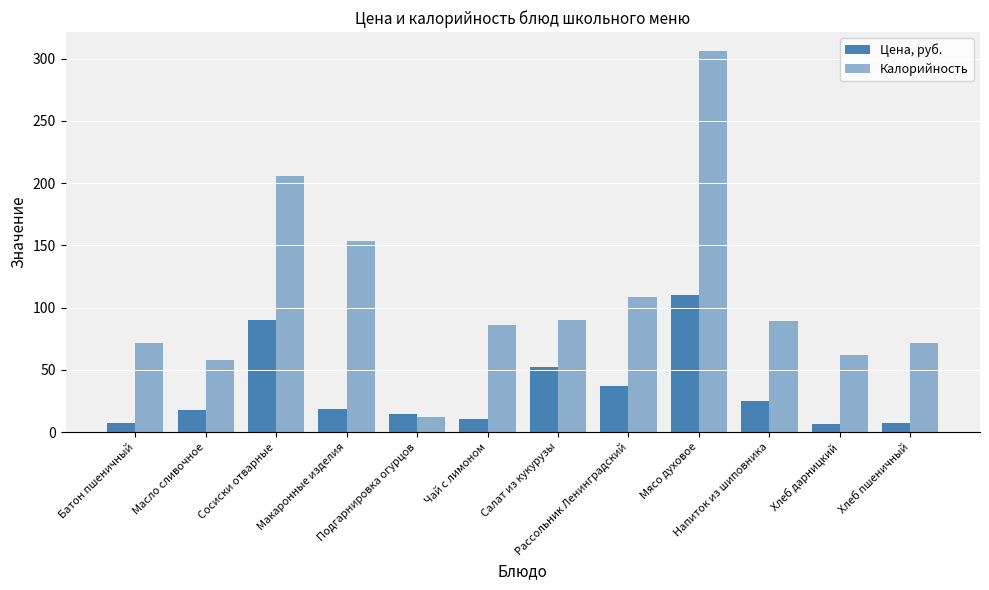

Where does the Калорийность series first go above 89?

Сосиски отварные